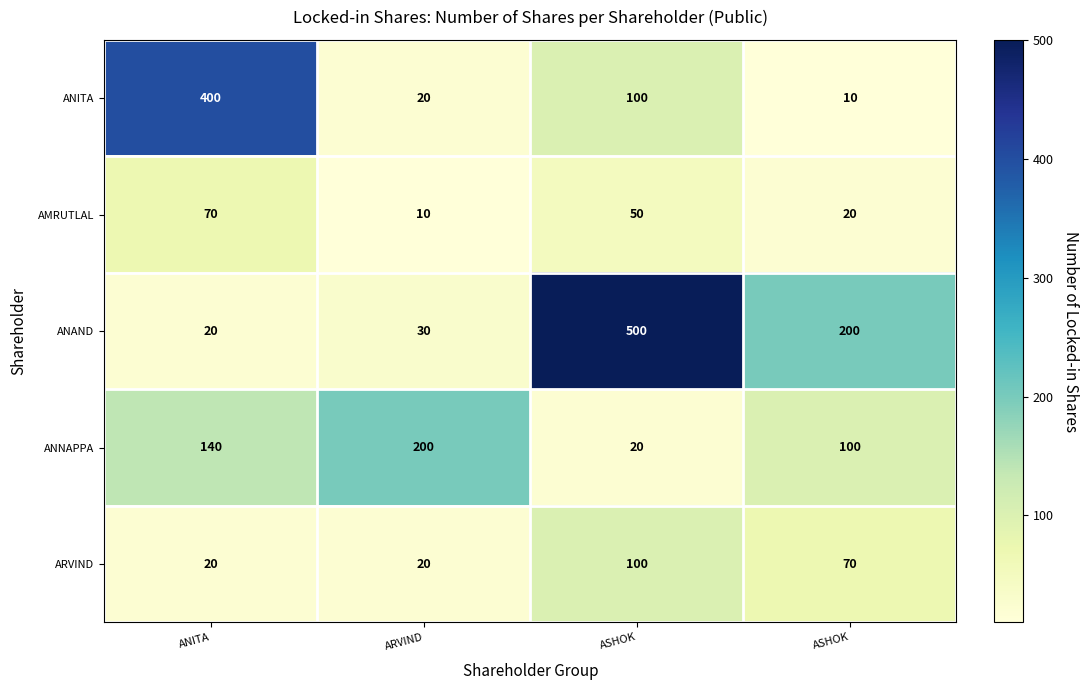

Count the number of data series in this chart.

5